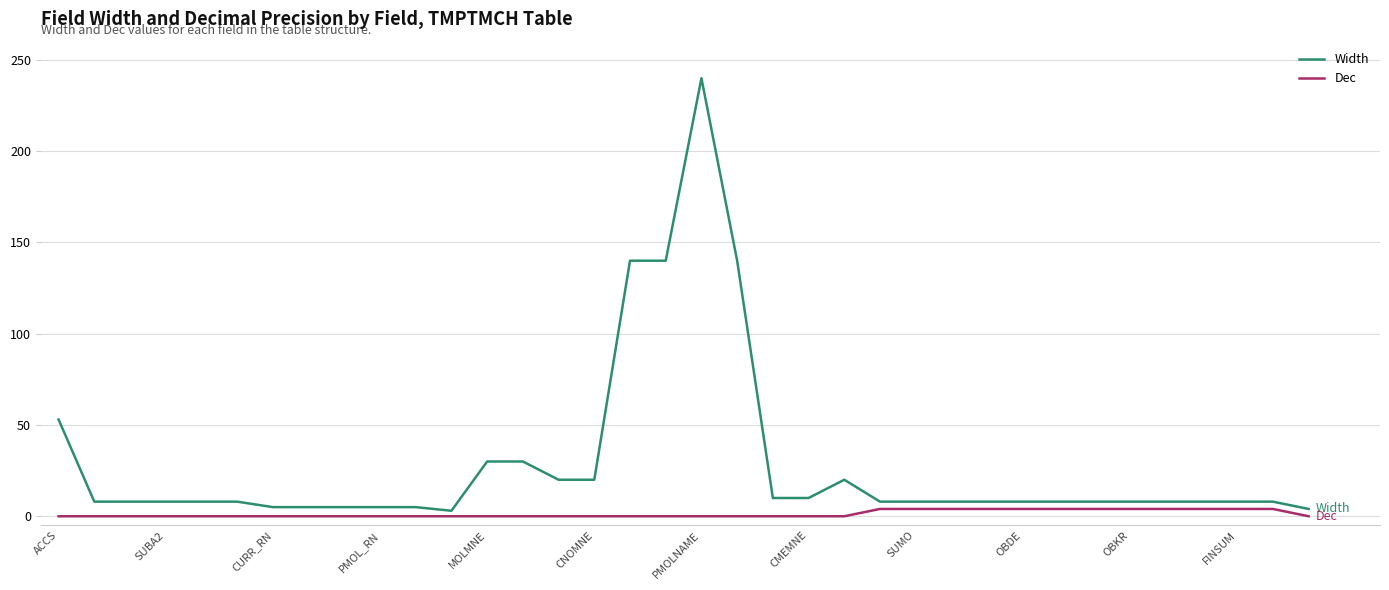

Which series has the largest range (max minus min)?

Width